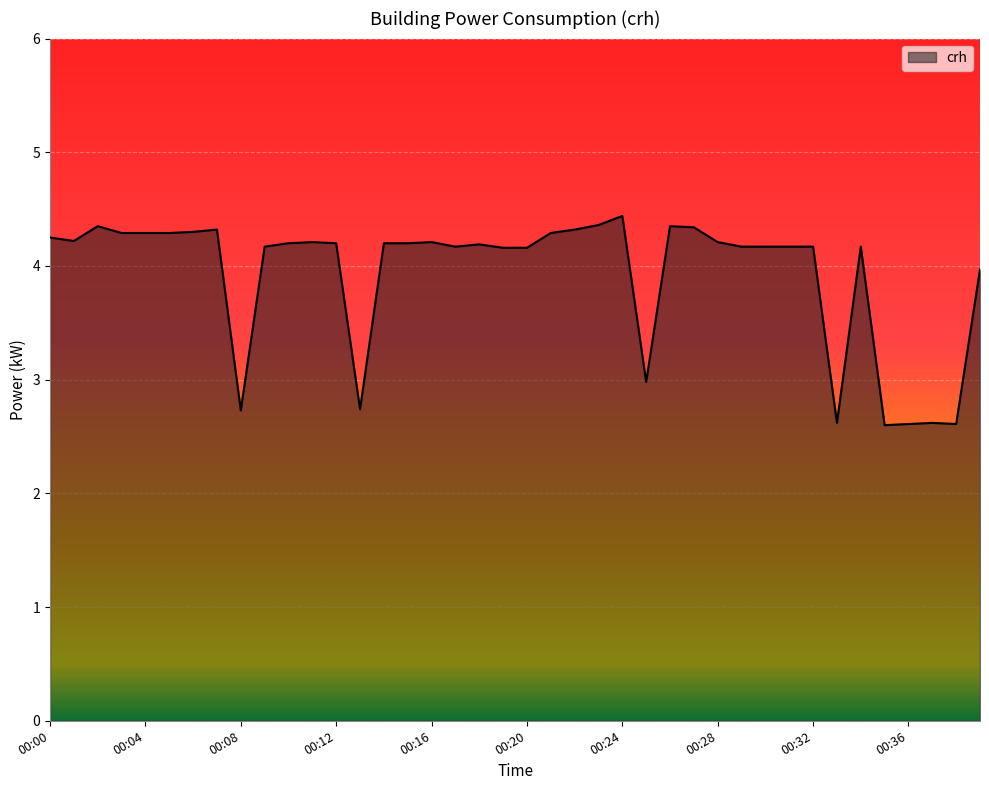

What is the minimum value shown in the chart?

2.6